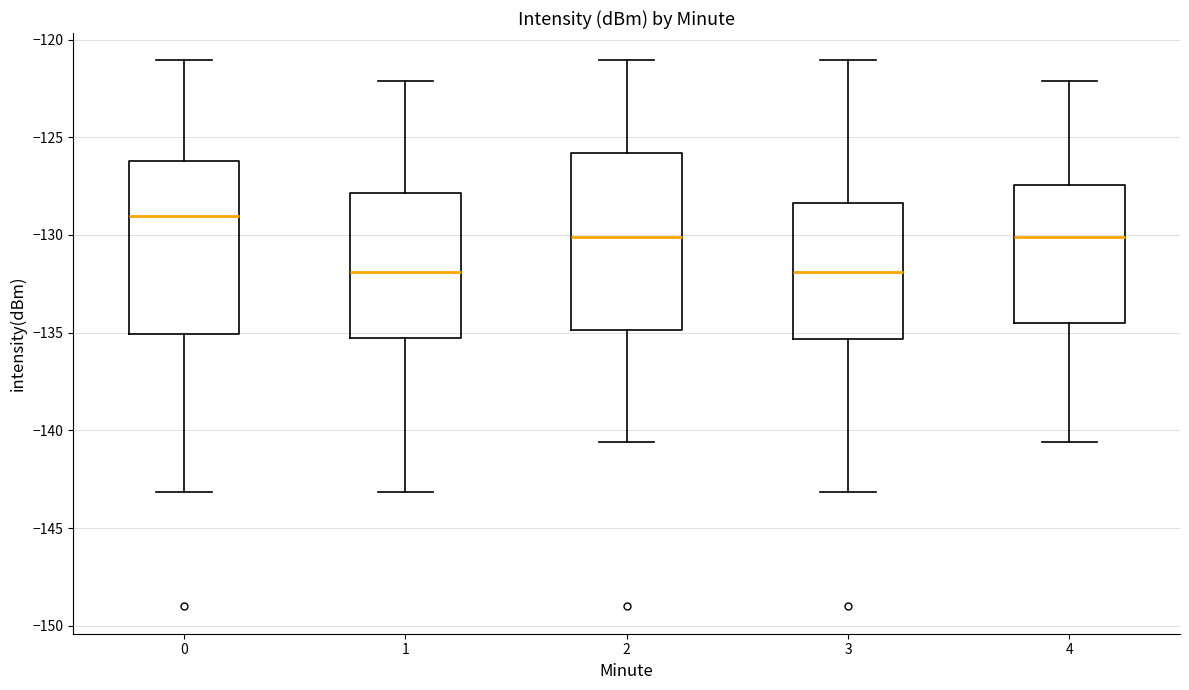

Where is the lower edge of the box at x = 0 on the y-axis? The values are not printed on the chart, so give them approximately, as read against the axis.

-135.0